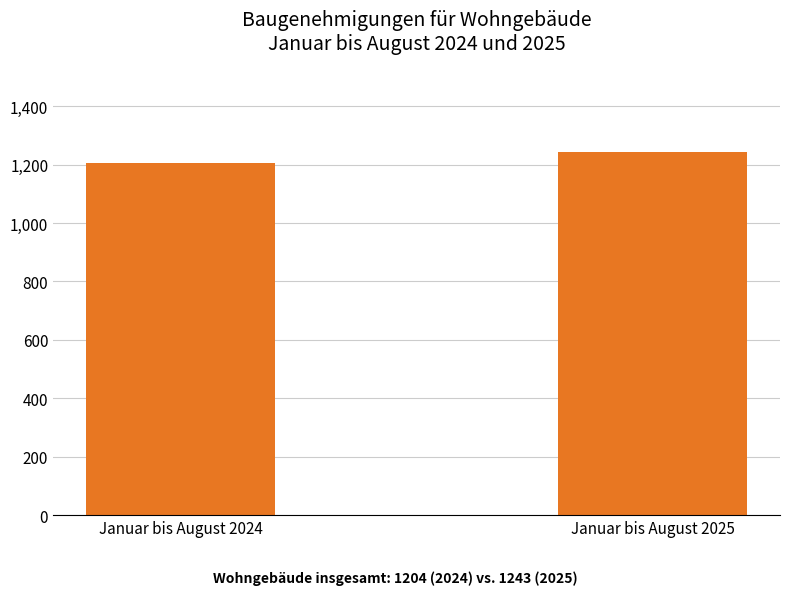

Approximately how many times larger is the value at Januar bis August 2024 compared to Januar bis August 2025?

1.0